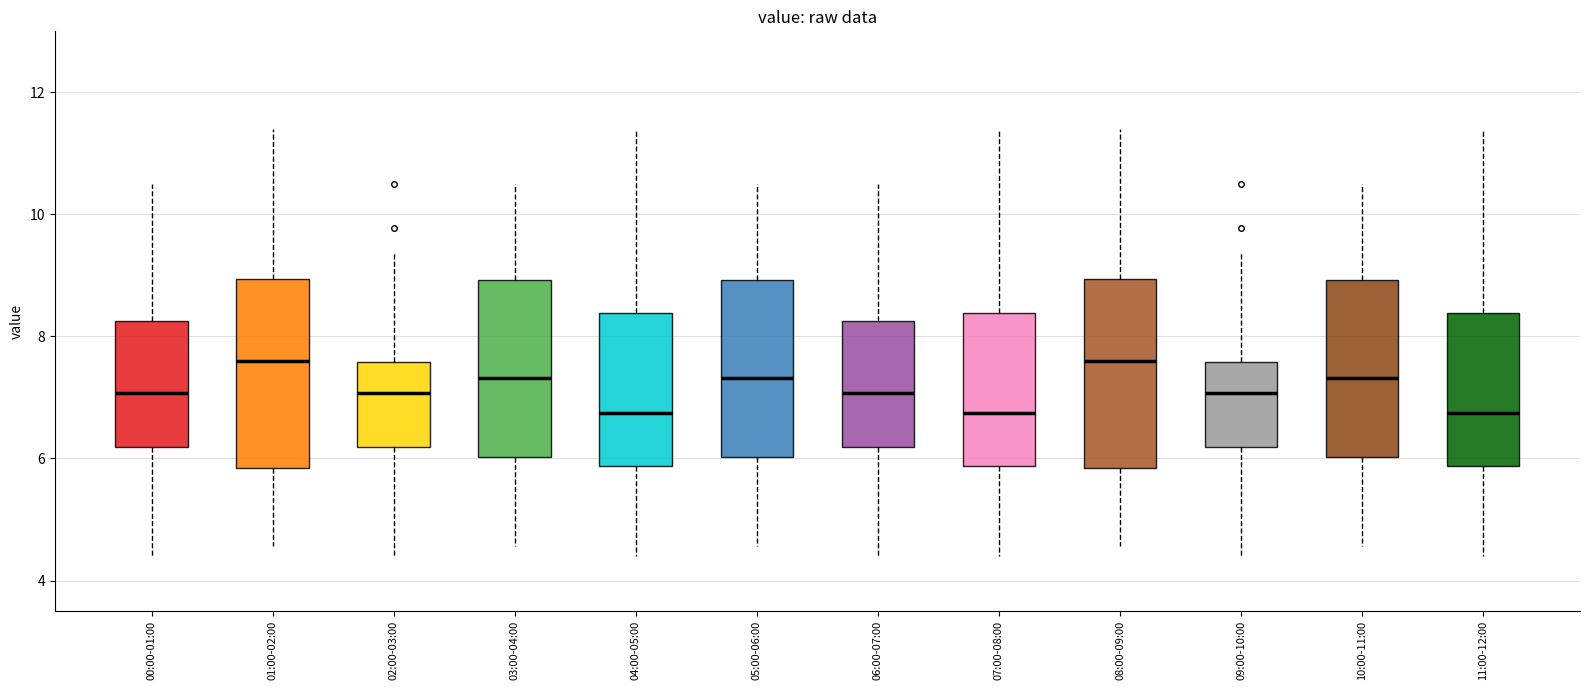

Where is the upper edge of the box for 04:00-05:00 on the y-axis? The values are not printed on the chart, so give them approximately, as read against the axis.

8.4